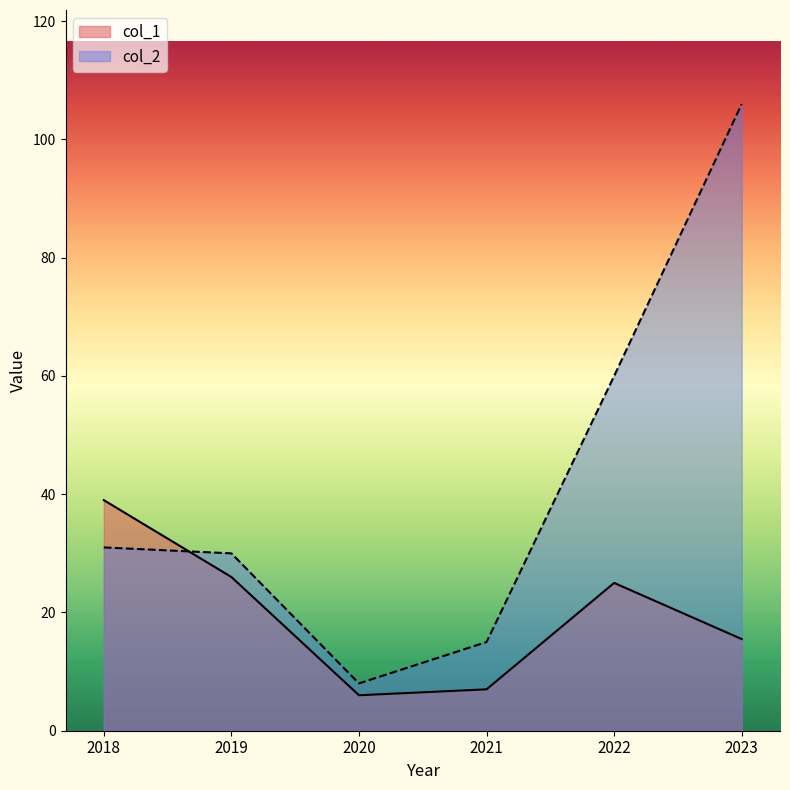

Where do col_2 and col_1 first cross each other?

2018 and 2019